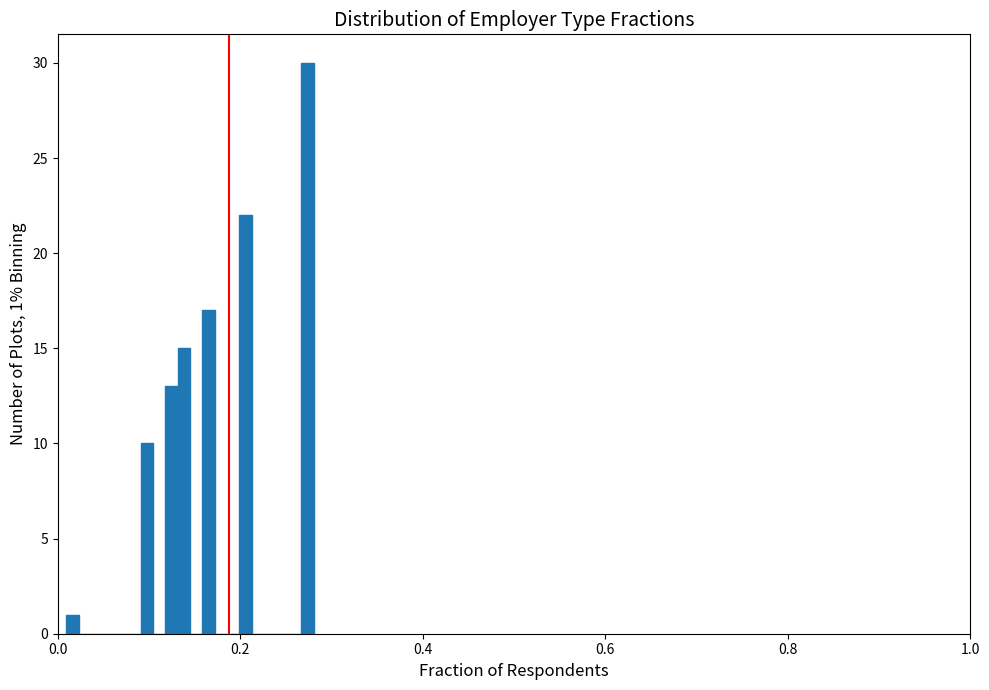

Read against the x-axis, roughly where is the centre of the tallest bar?

0.28